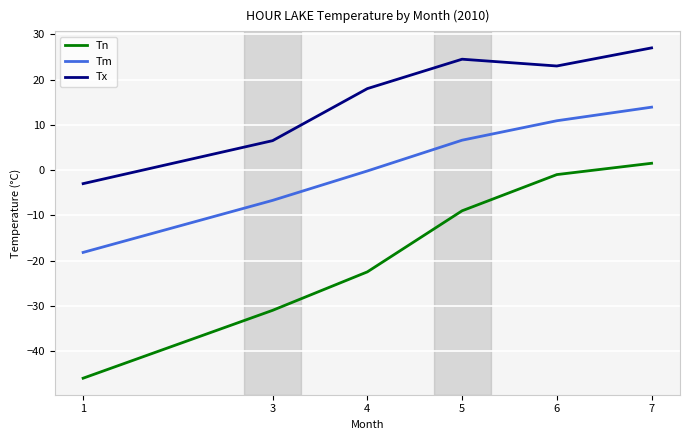

Where does the Tx series first go above 23?

5